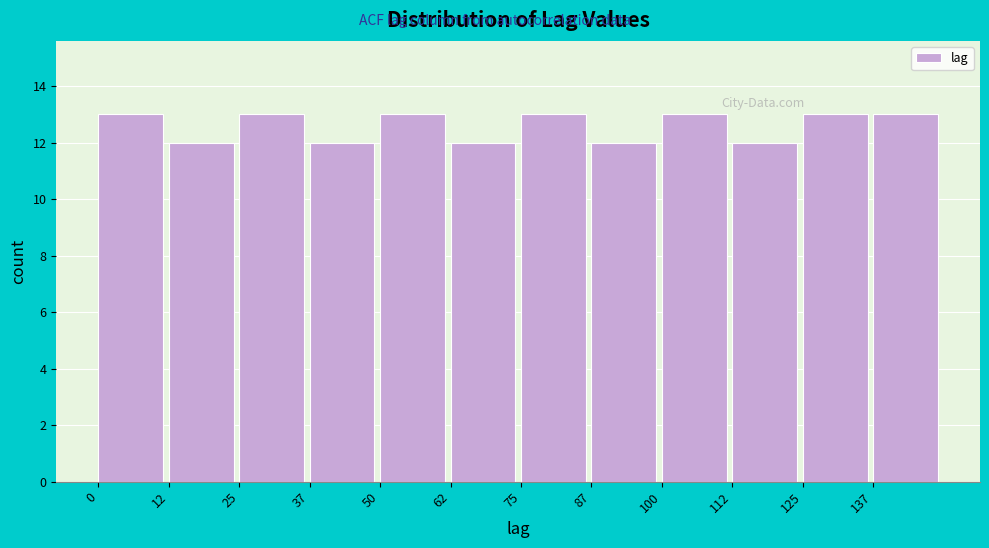

How tall is the bar that spans 25.0 to 37.5 on the x-axis? Neither the bar edges nor the heights are printed on the chart, so give them approximately, as read against the axes.

13